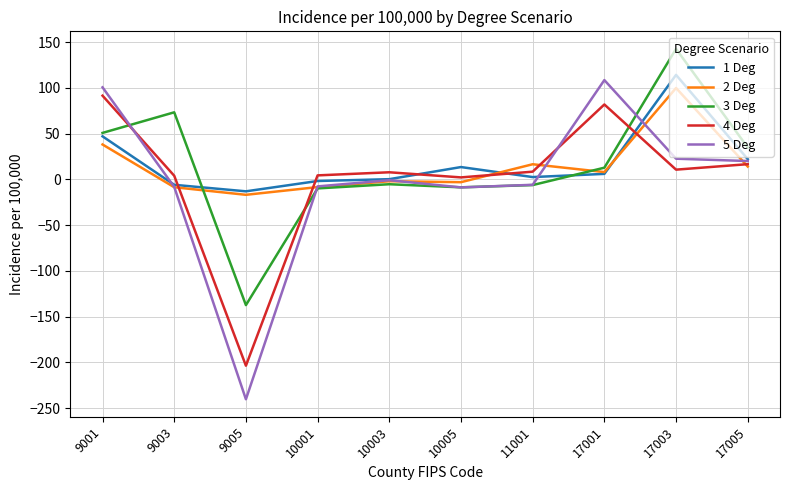

The 3 Deg series shows -9.9 at 10001. True or false?

True